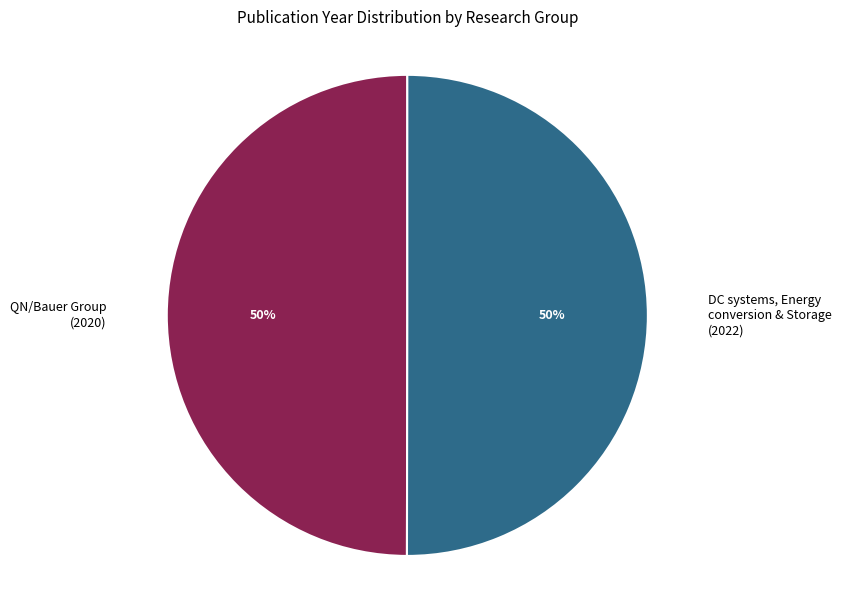

Is the sum of QN/Bauer Group (2020) and DC systems, Energy conversion & Storage (2022) greater than half?

Yes